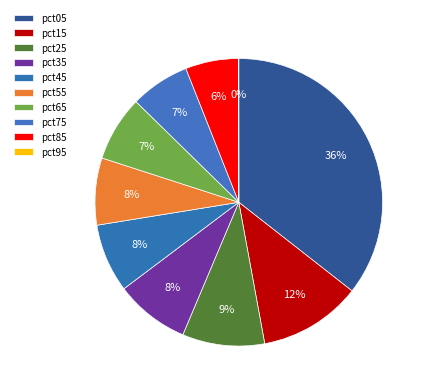

True or false: pct85 accounts for 1% of the total.

False